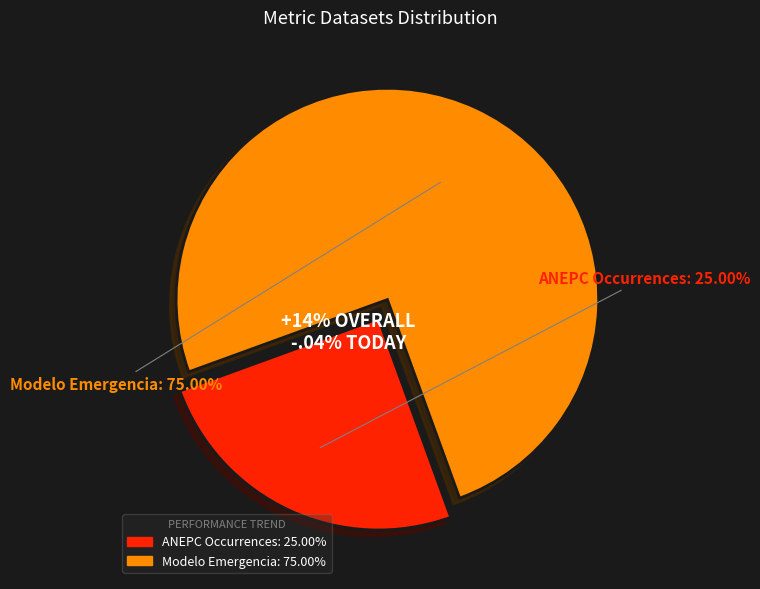

Which slice is the largest?

Modelo Emergencia (UCD Lab)